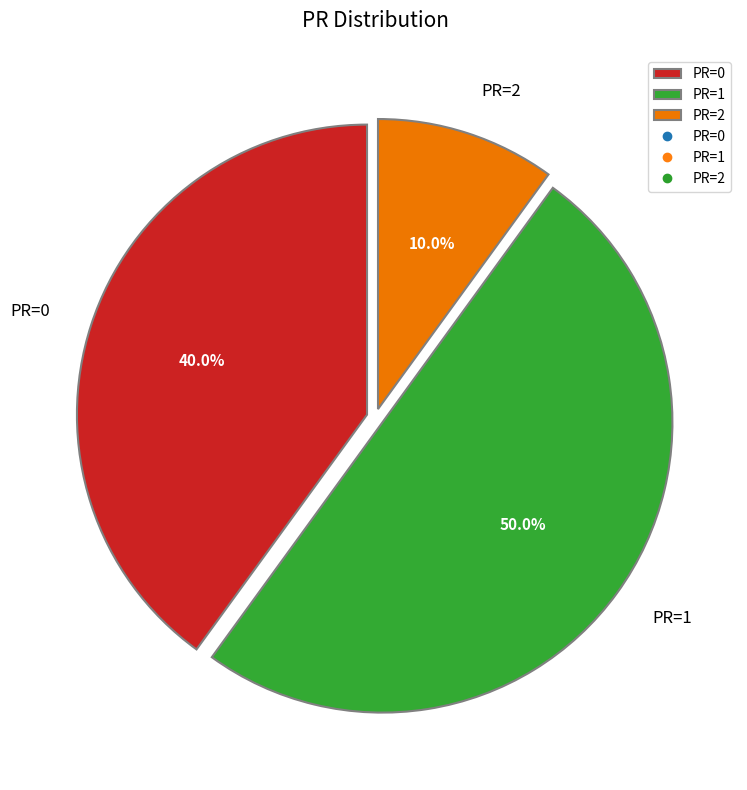

What is the largest slice in the pie chart?

PR=1